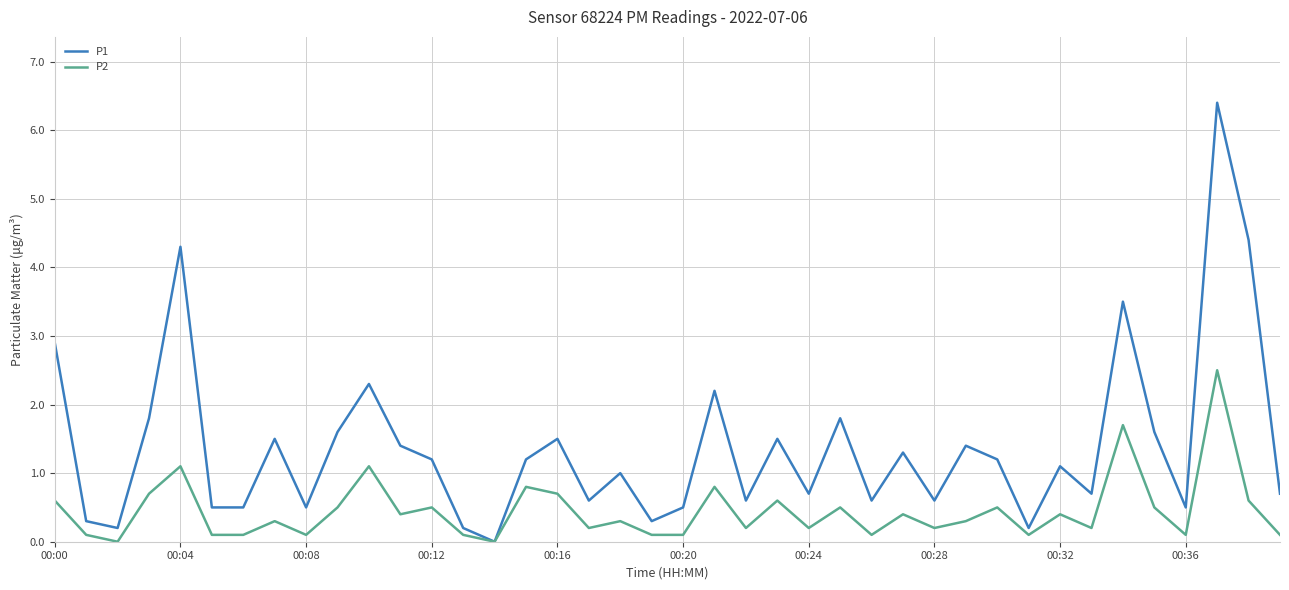

List the series in order of their overall mean, lowest first.

P2, P1